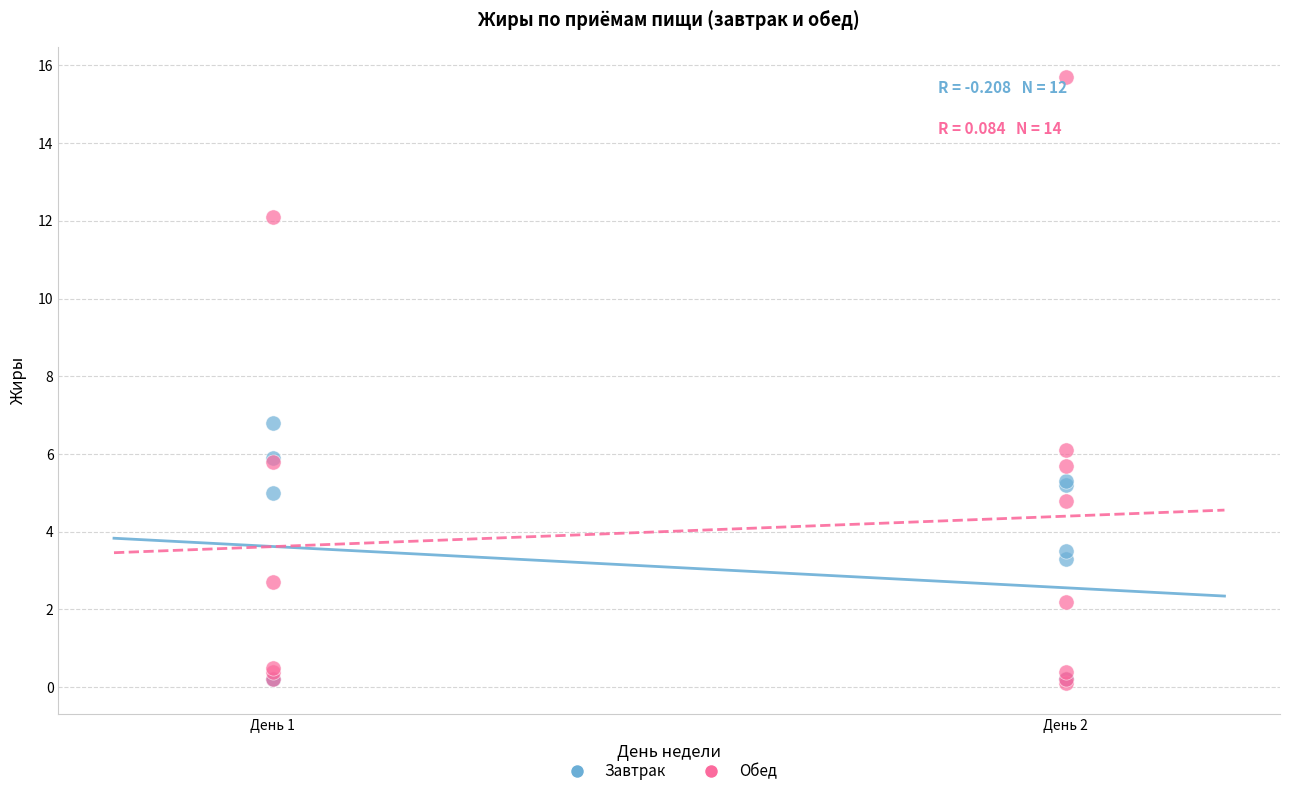

What are all the series names shown in the legend?

Завтрак, Обед